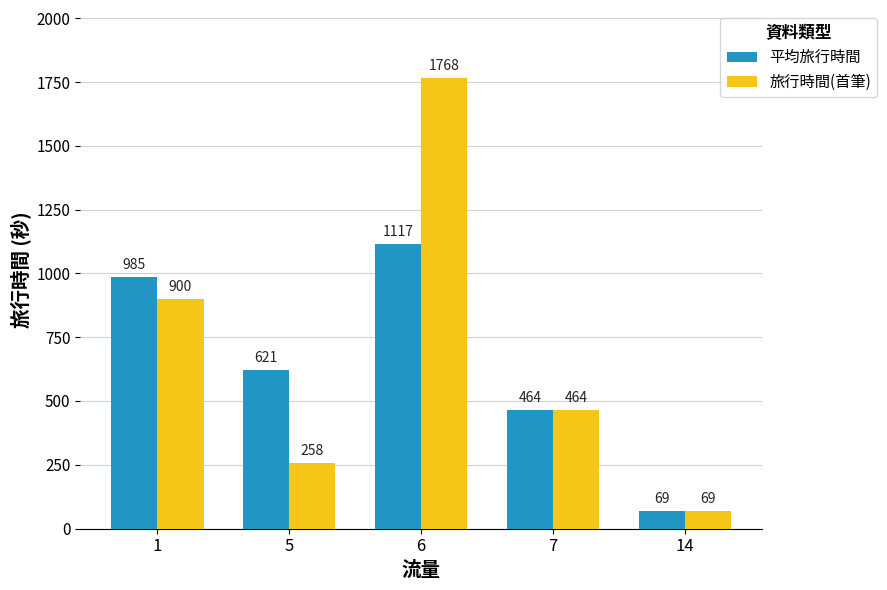

The value of 平均旅行時間 at 14 is 69.0. True or false?

True